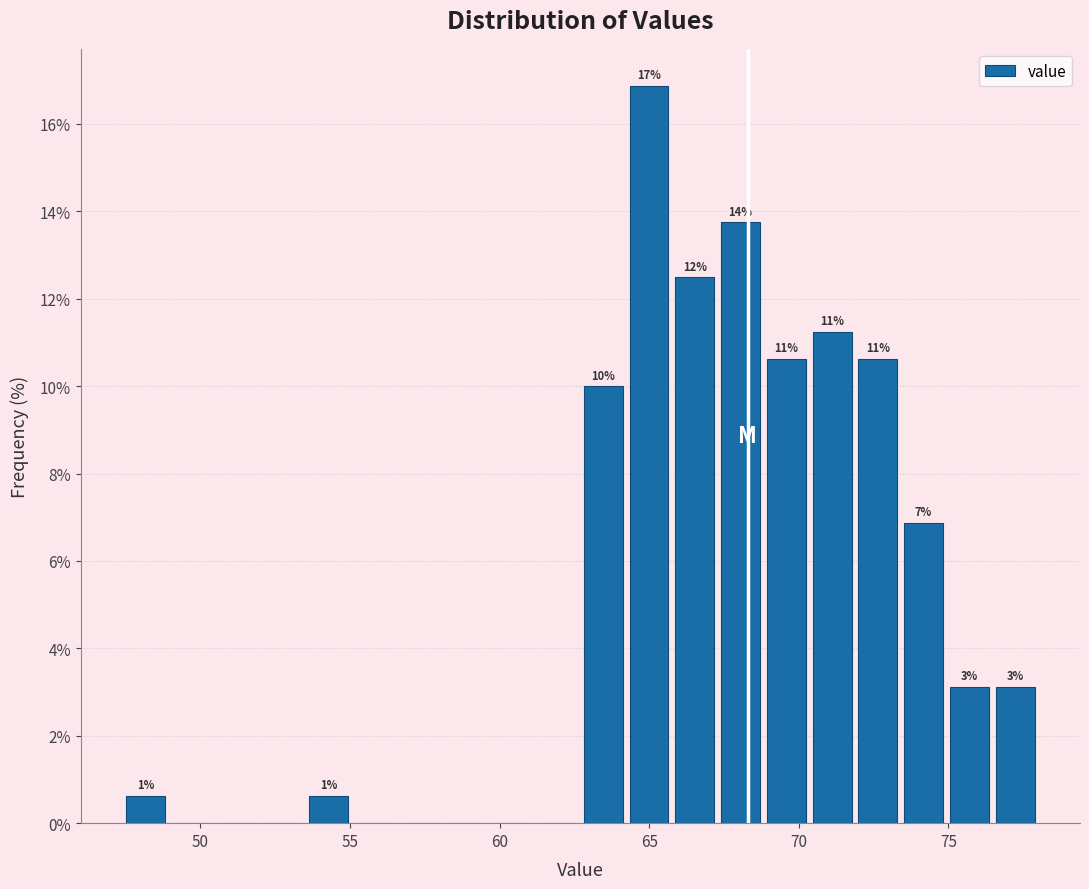

Around what value on the x-axis is the tallest bar? Give the approximate position of its centre, as read against the axis.

65.0